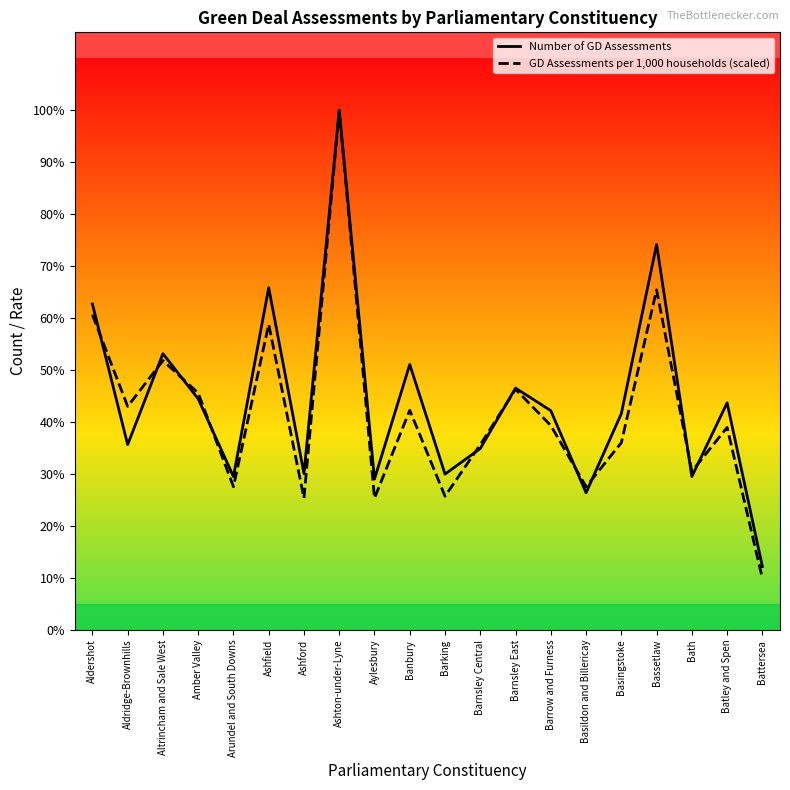

What is the approximate value of Number of GD Assessments at Bath?

312.0